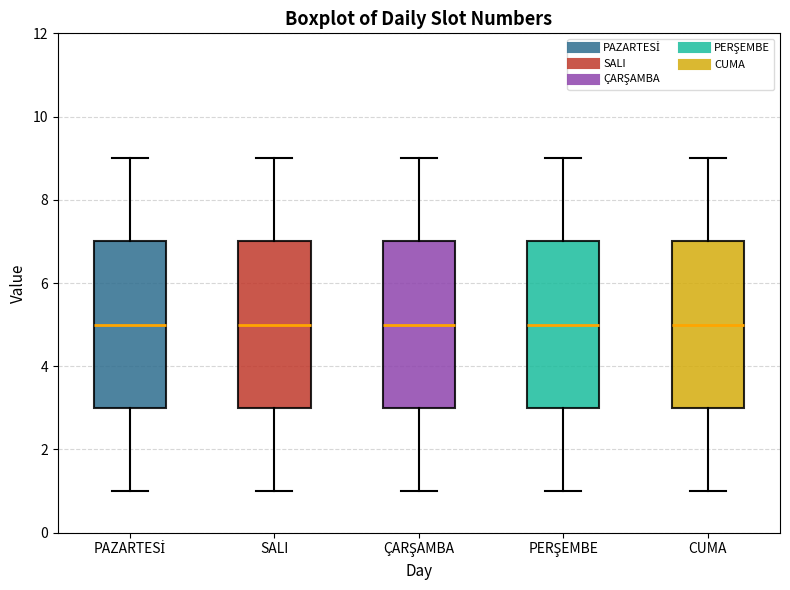

Where does the median line of the box for PAZARTESİ sit on the y-axis? The values are not printed on the chart, so give them approximately, as read against the axis.

5